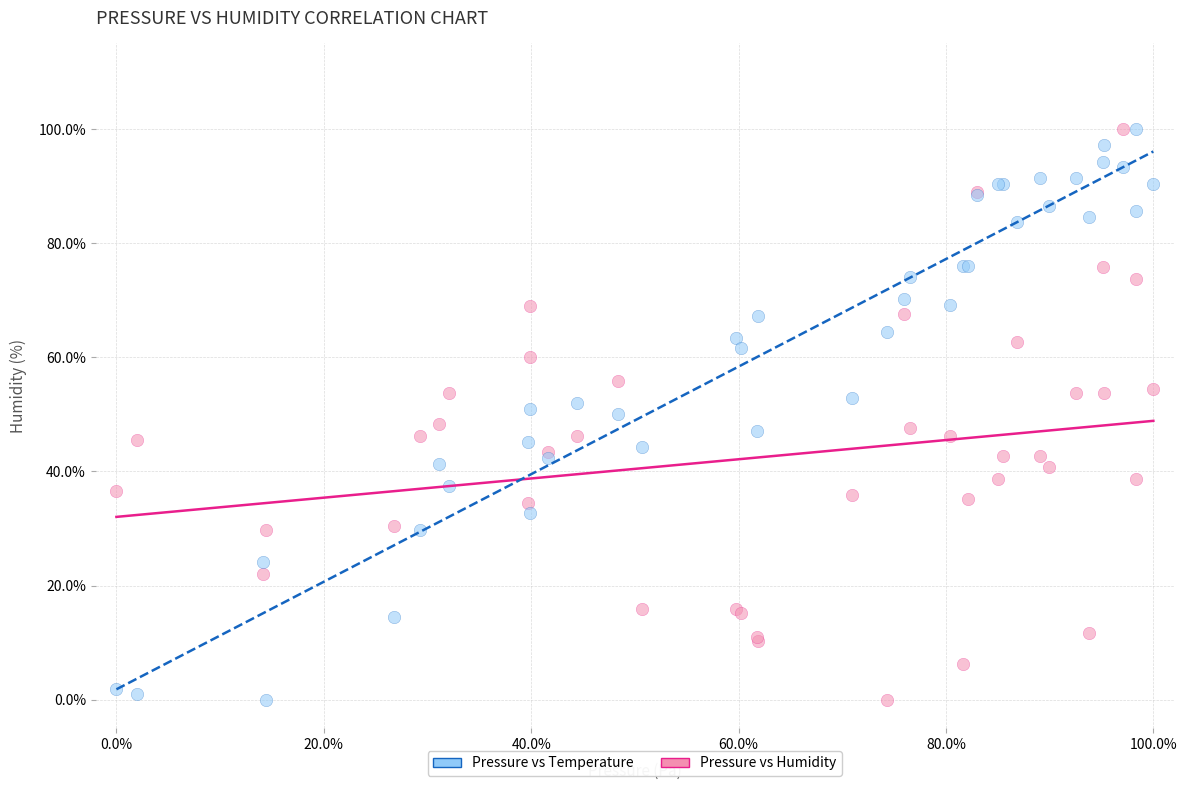

What are all the series names shown in the legend?

Pressure vs Temperature, Pressure vs Humidity